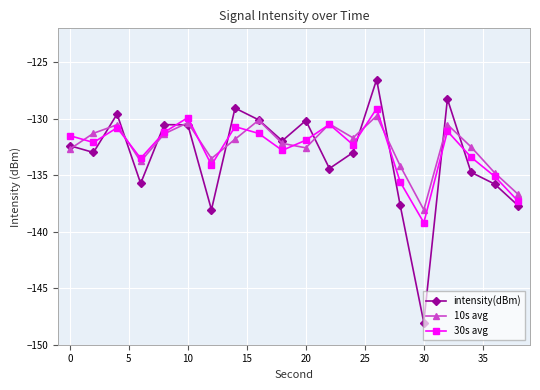

What is the minimum value for 30s avg?

-139.2